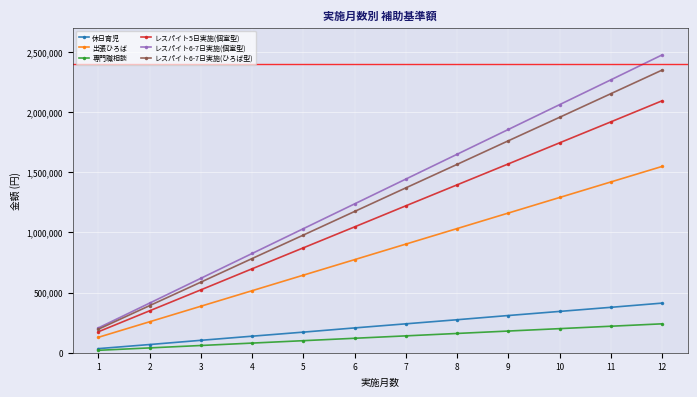

Is the value of レスパイト5日実施(個室型) at 2 greater than the value of 専門職相談 at 4?

Yes